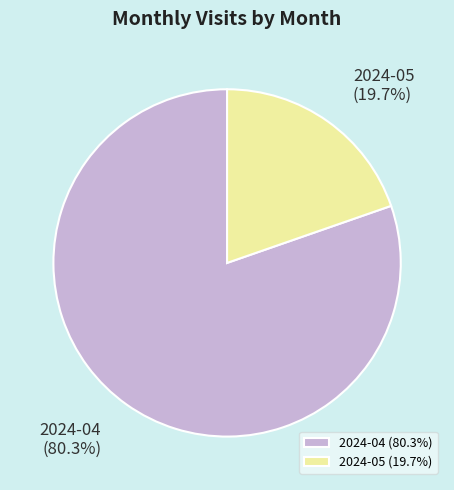

The 2024-05 slice represents 20% of the pie. True or false?

True